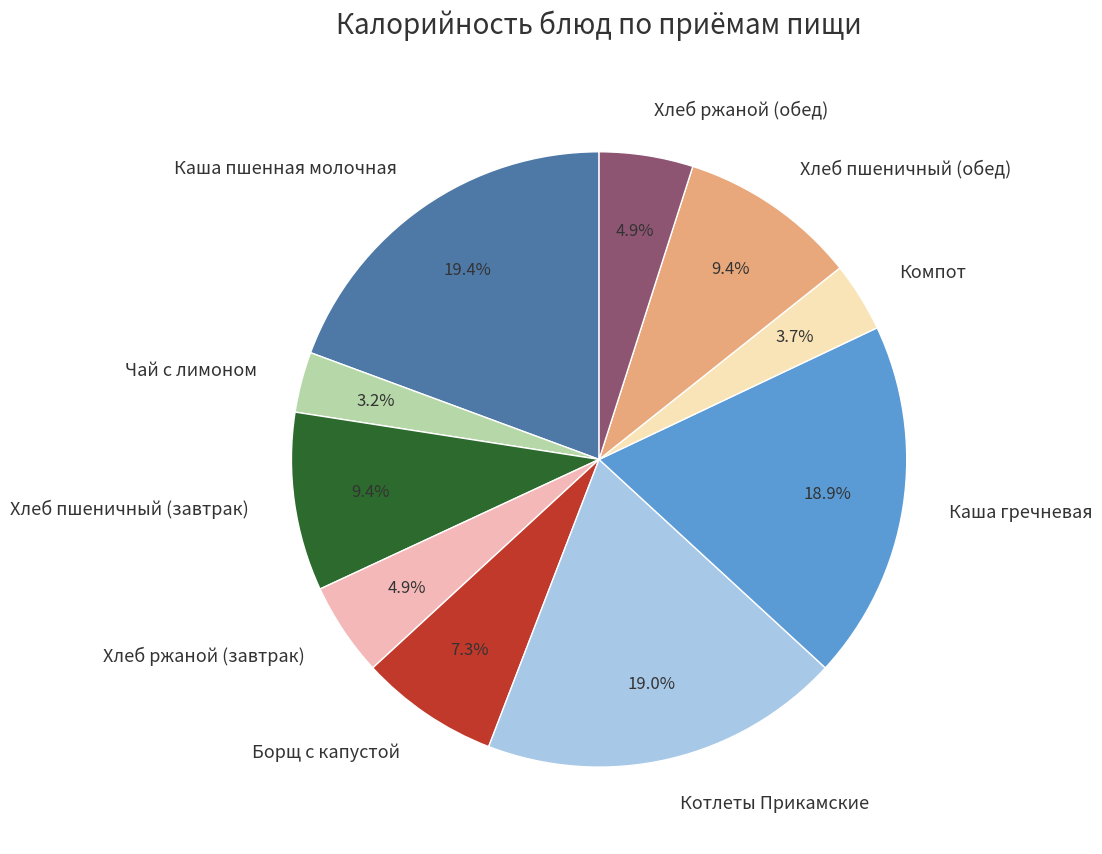

To the nearest percent, what is the difference between the largest and smallest slice percentages?

16%